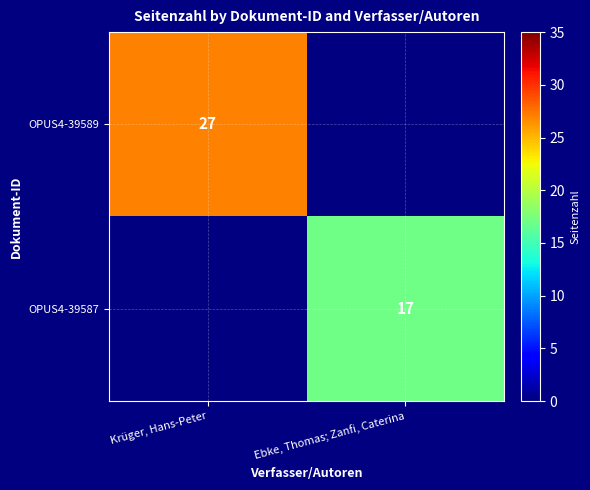

Is it true that OPUS4-39589 equals 44 at Krüger, Hans-Peter?

False